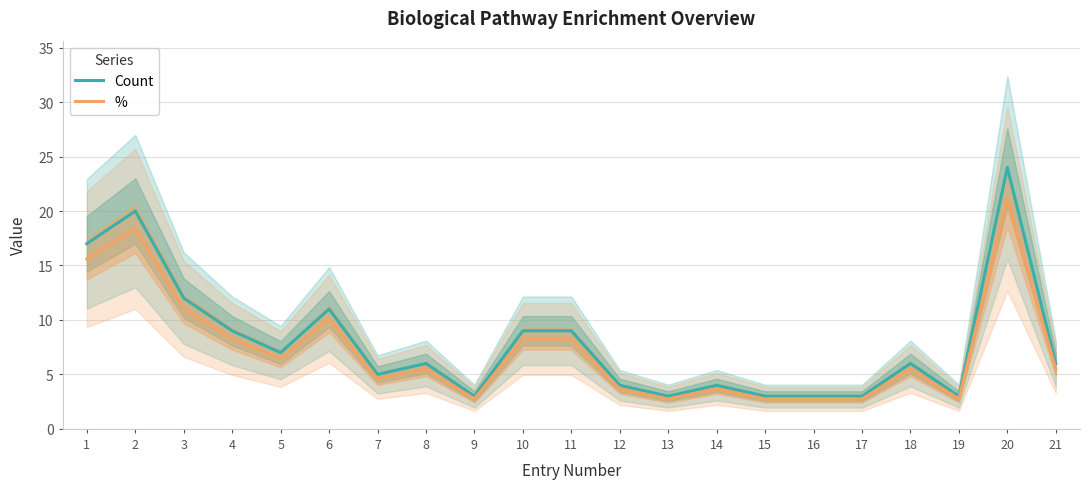

Rank the categories by Count value from highest to lowest.

20, 2, 1, 3, 6, 4, 10, 11, 5, 8, 18, 21, 7, 12, 14, 9, 13, 15, 16, 17, 19